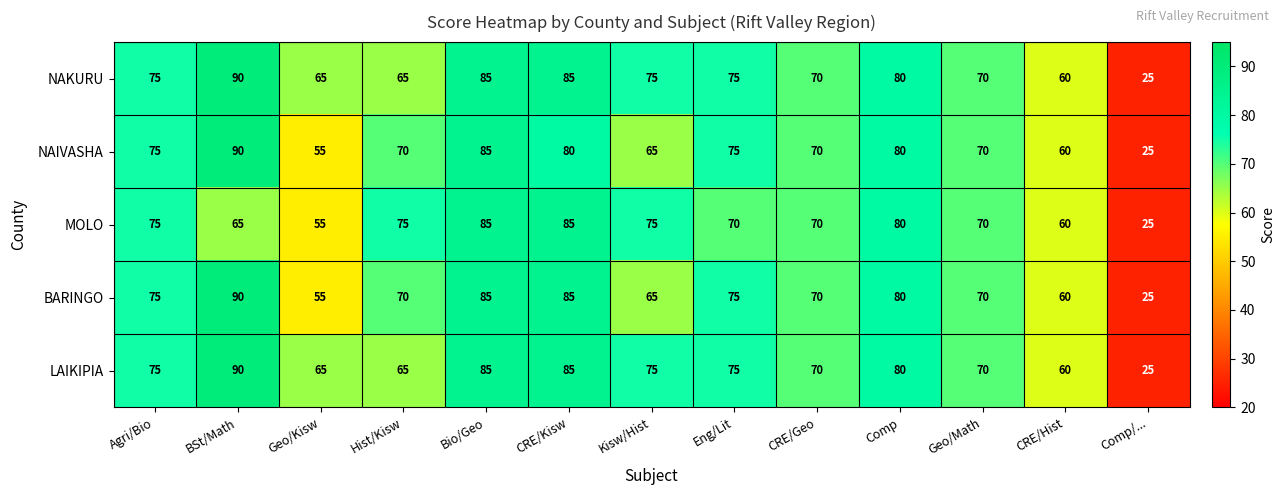

What is the greatest value displayed?

90